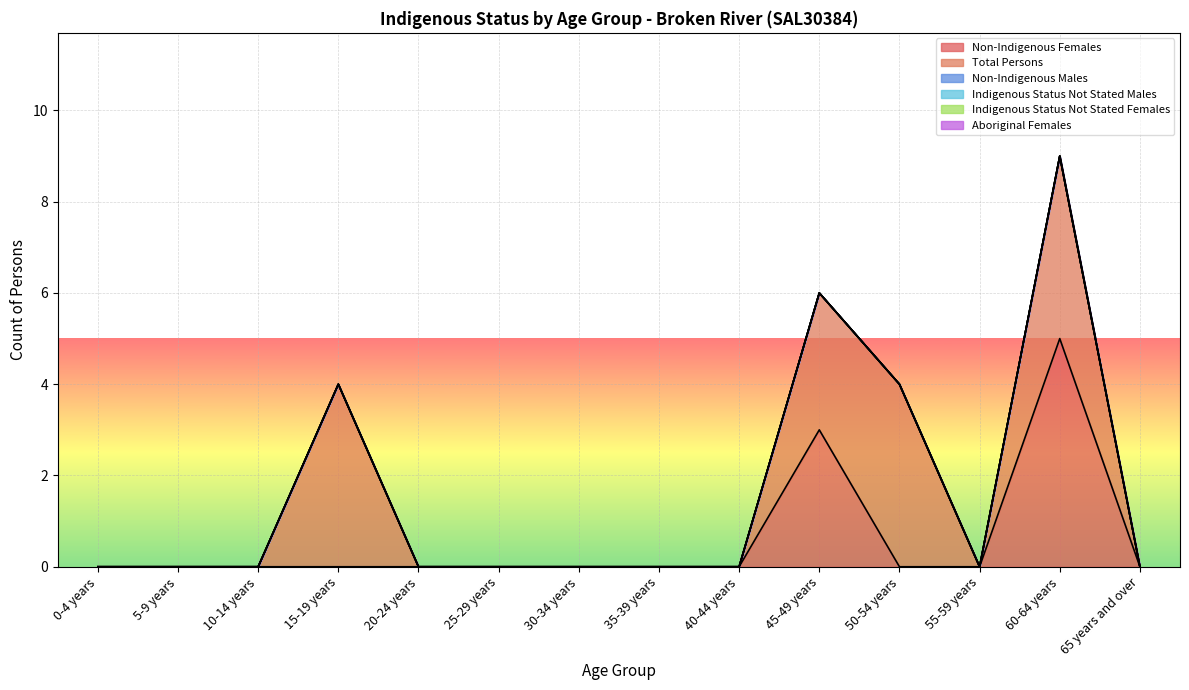

Is it true that Indigenous Status Not Stated Females equals 0 at 50-54 years?

True